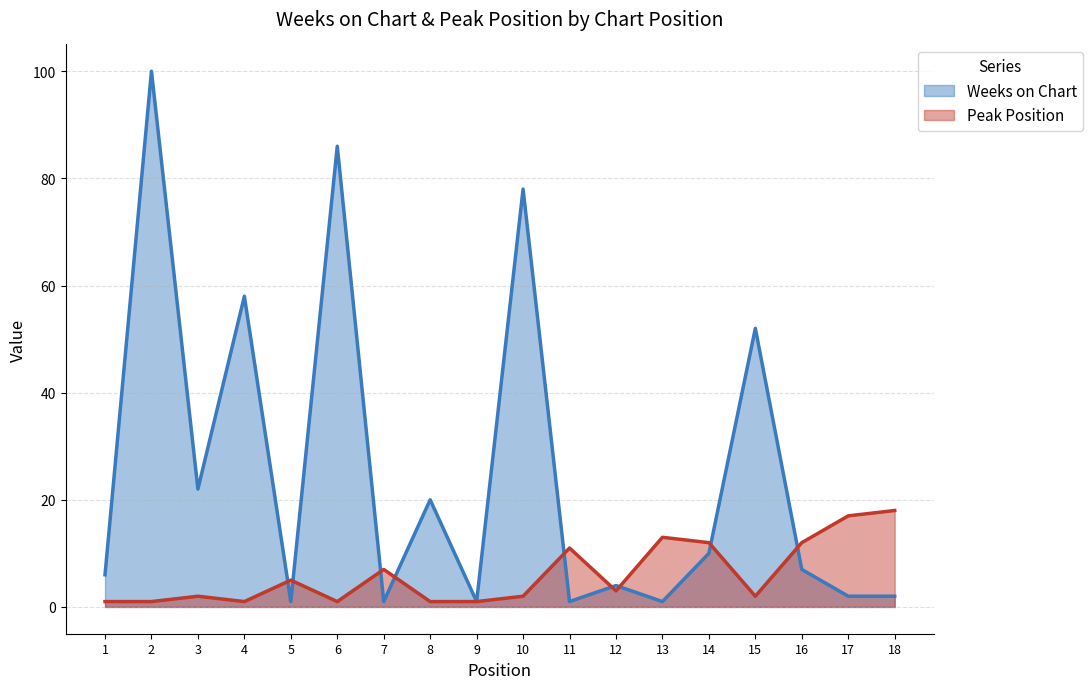

At which label is Weeks on Chart closest to 50?

15